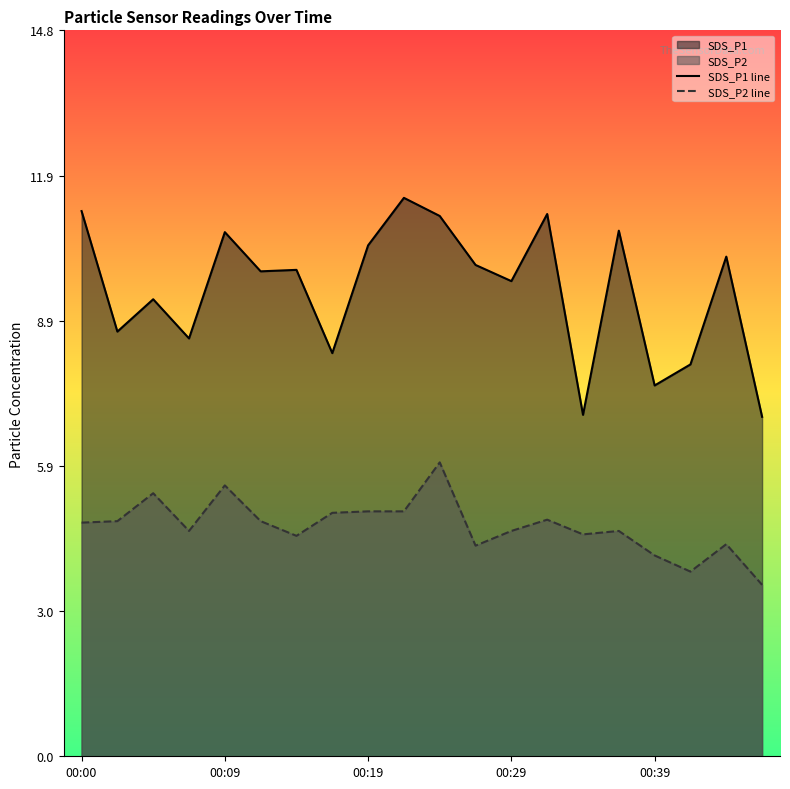

Which series has the largest total across all categories?

SDS_P1 line